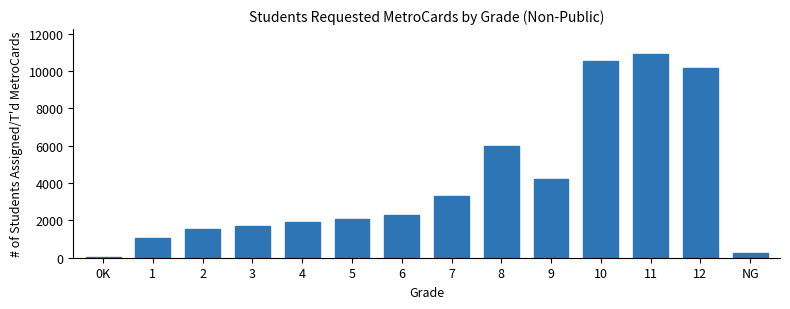

Reading right to left, transcribe all the data shown in this chart.

NG=231	12=10142	11=10939	10=10565	9=4208	8=5978	7=3291	6=2296	5=2080	4=1901	3=1697	2=1524	1=1081	0K=35